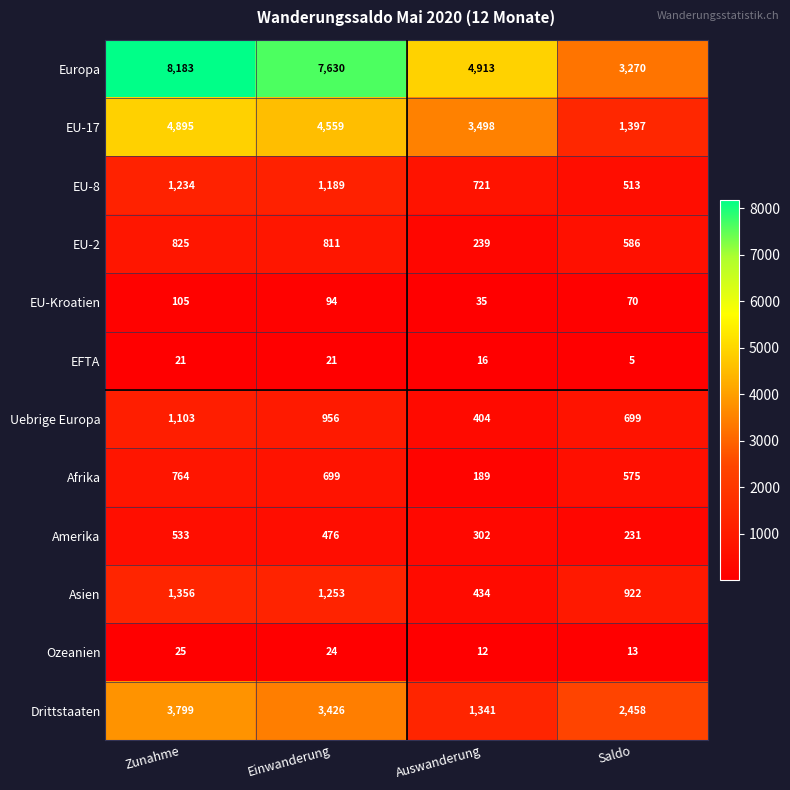

Where is Uebrige Europa nearest to the value 753?

Saldo